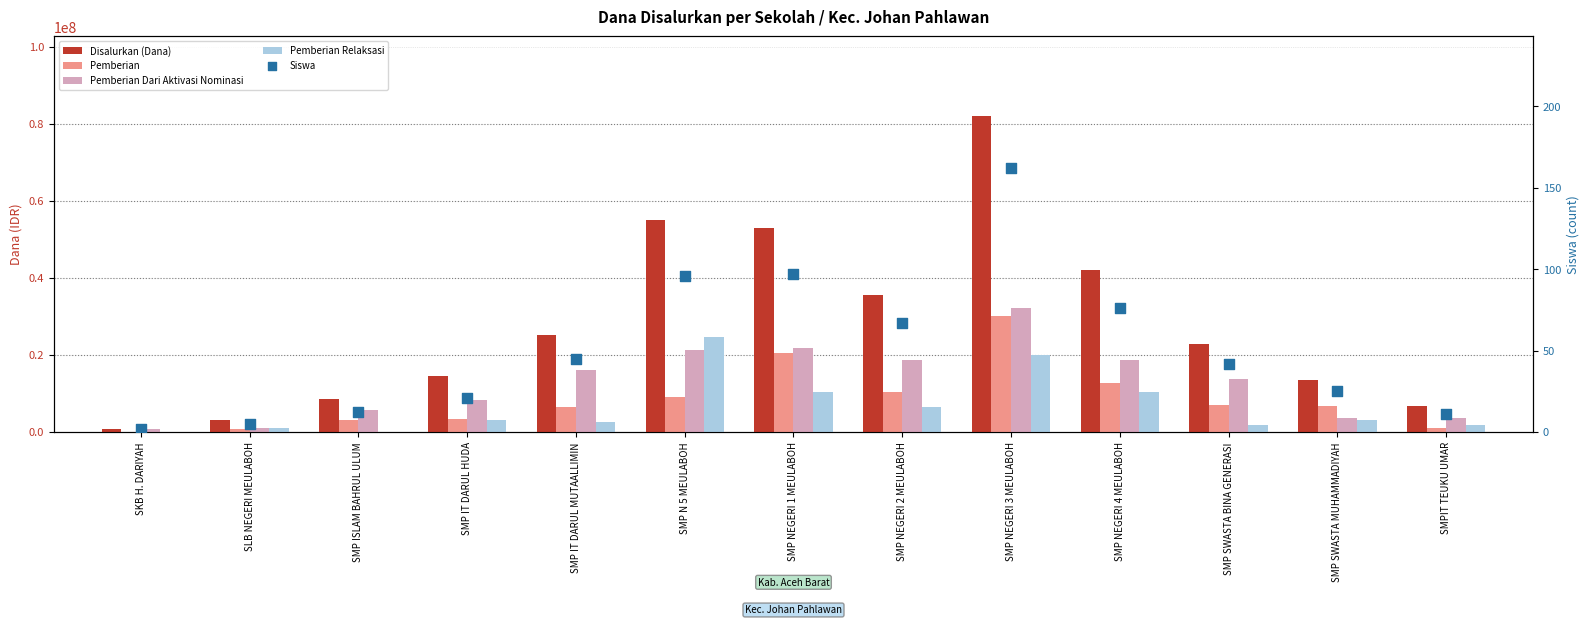

At which category is the sum across all series the highest?

SMP NEGERI 3 MEULABOH